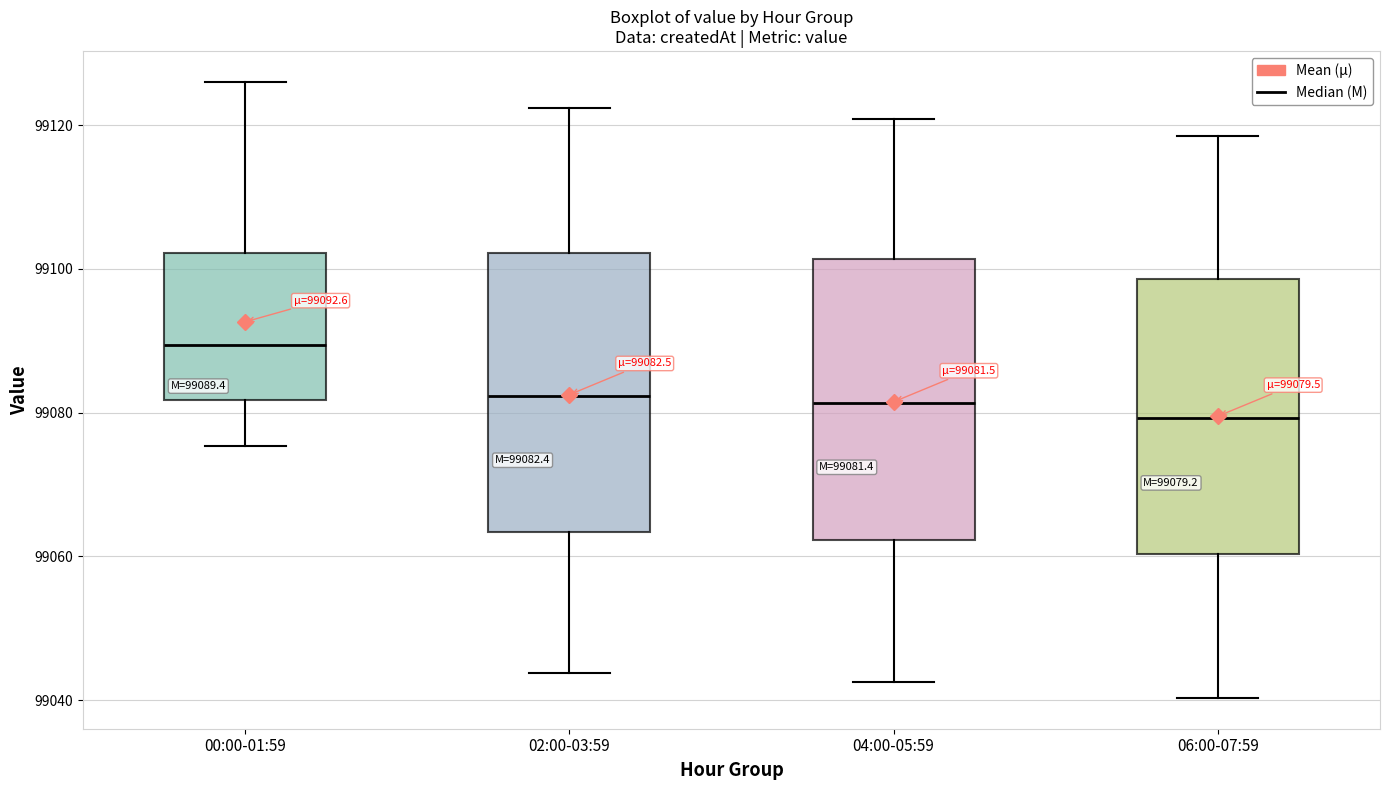

Which box has the highest median line?

00:00-01:59